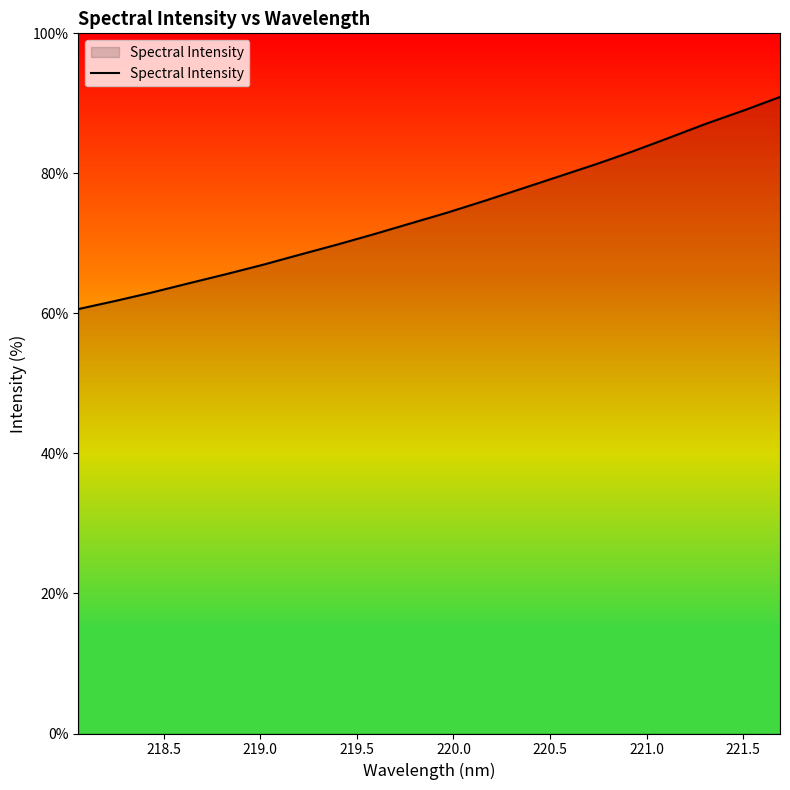

What is the difference between the maximum and minimum values?

30.3